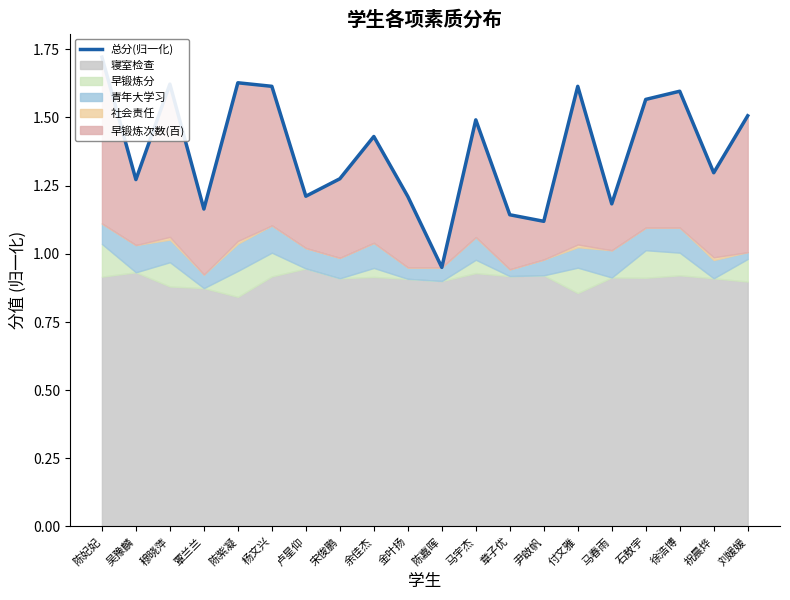

Reading left to right, list all the values displayed in this chart.

1.7	1.3	1.6	1.2	1.6	1.6	1.2	1.3	1.4	1.2	1.0	1.5	1.1	1.1	1.6	1.2	1.6	1.6	1.3	1.5